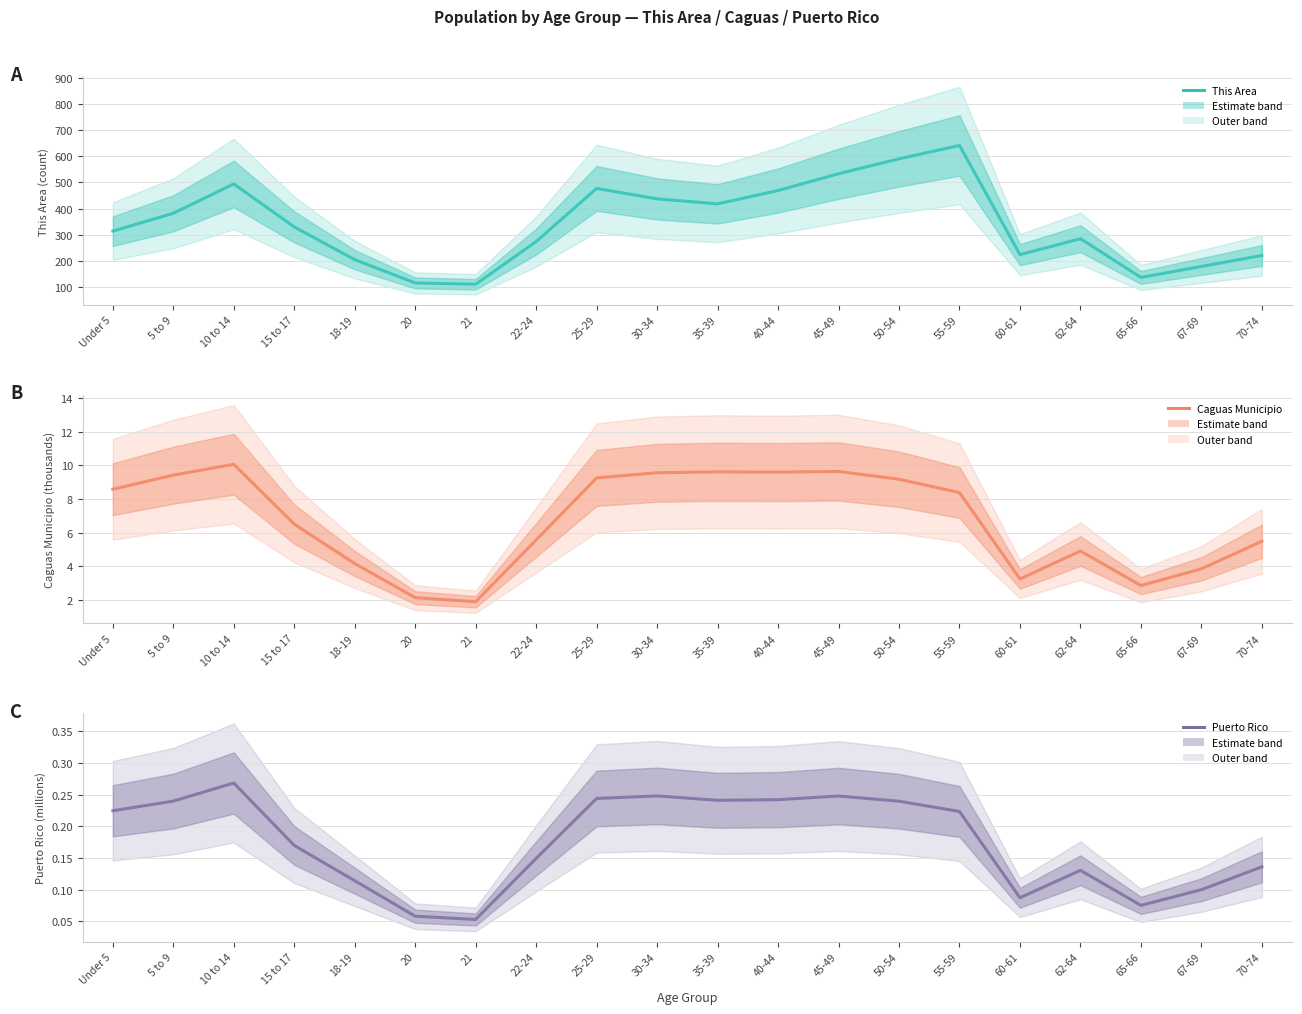

In Puerto Rico, how many points are higher than both neighbors (excluding endpoints)?

4